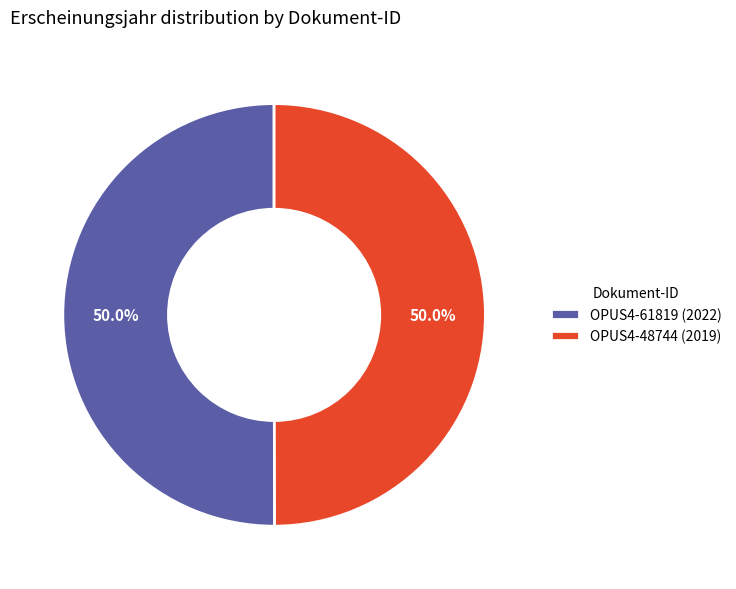

What percentage is the OPUS4-61819 (2022) slice, to the nearest percent?

50%